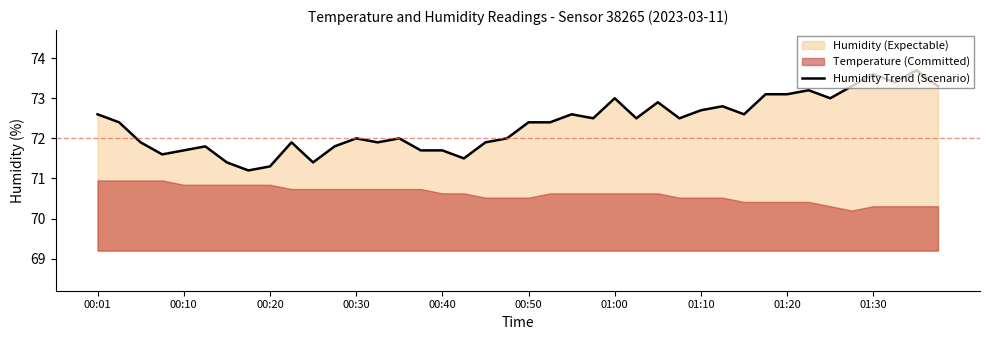

What is the sum of all values?

2894.3